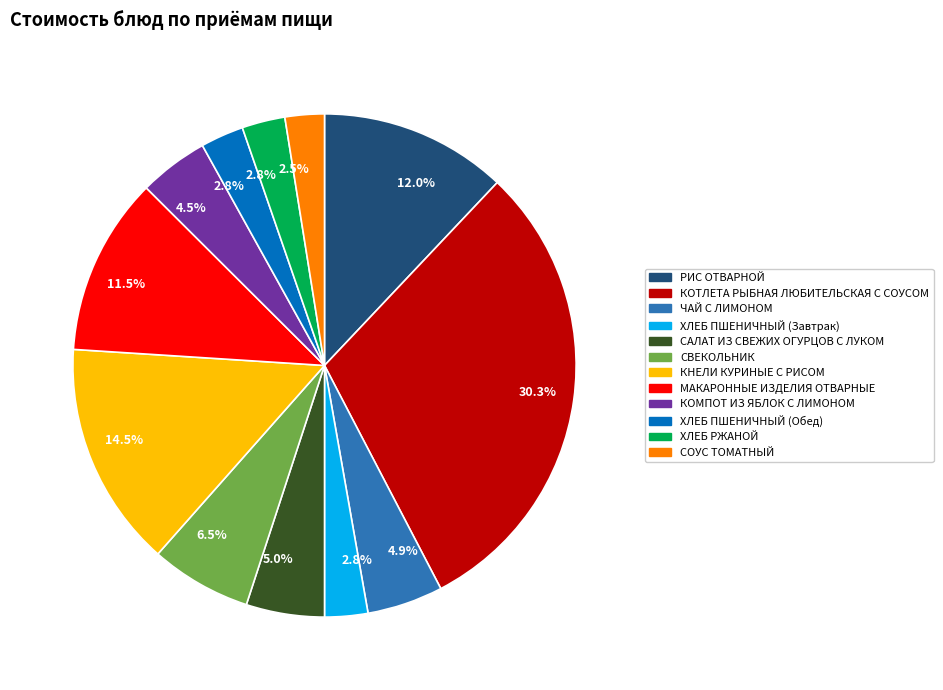

Is there any slice that represents more than half of the pie?

No